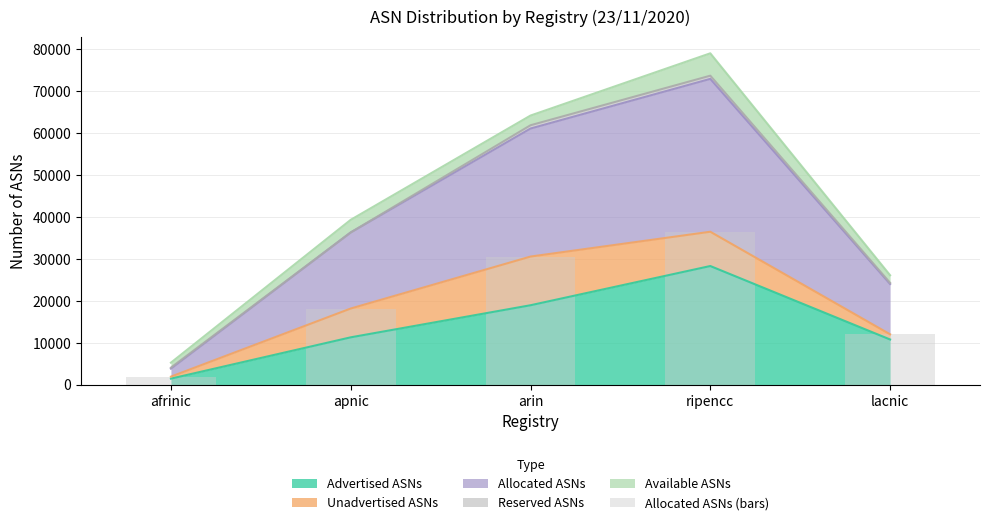

Rank the categories by value from lowest to highest.

afrinic, lacnic, apnic, arin, ripencc